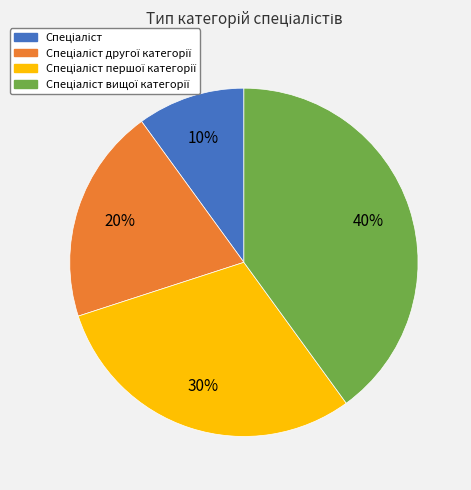

Is there any slice that represents more than half of the pie?

No